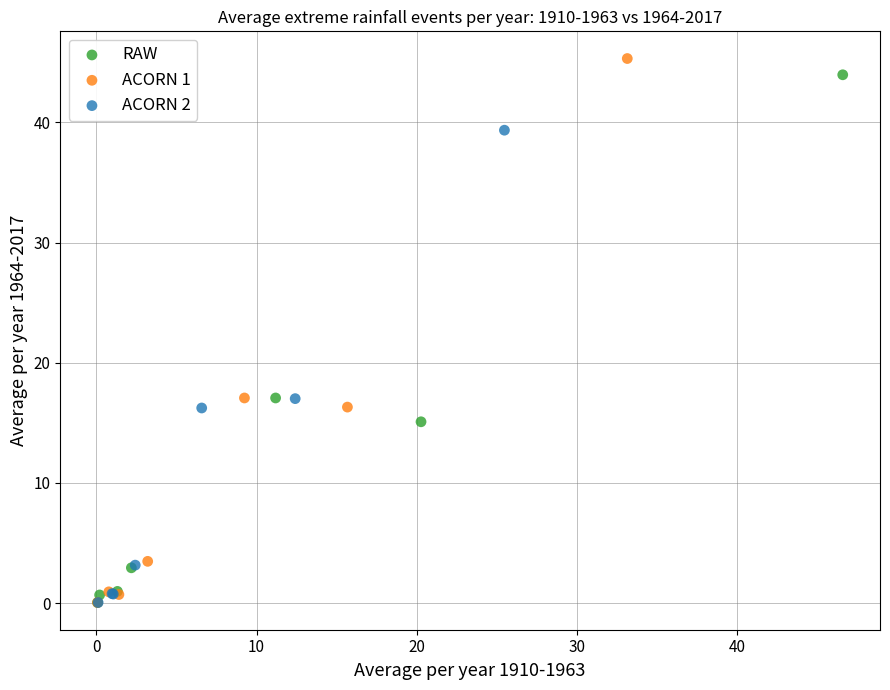

Which series contains the highest Y value?

ACORN 1